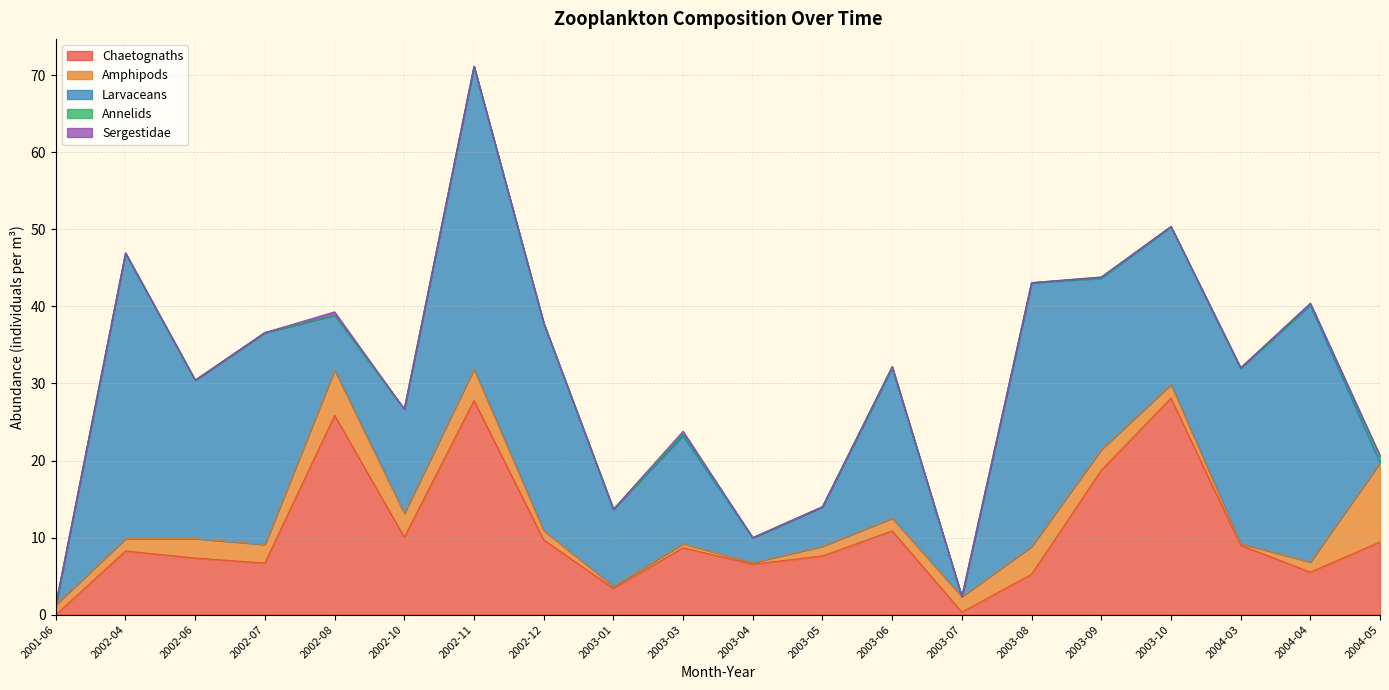

What are all the series names shown in the legend?

Chaetognaths, Amphipods, Larvaceans, Annelids, Sergestidae